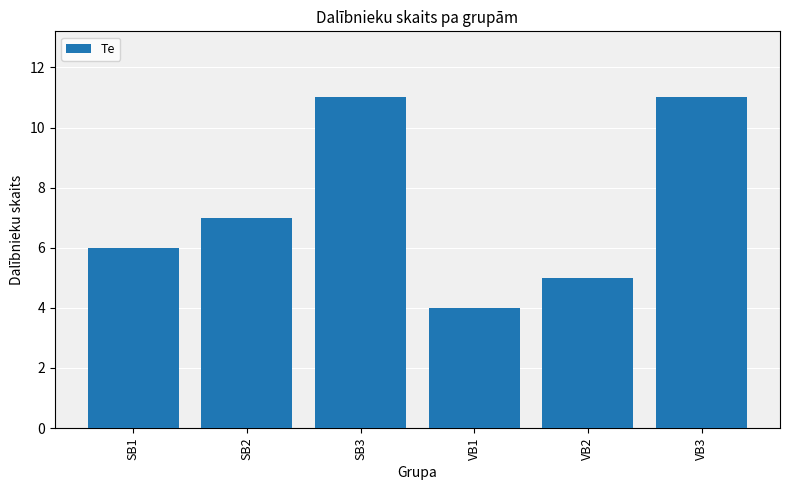

What is the difference between the second highest and second lowest values?

6